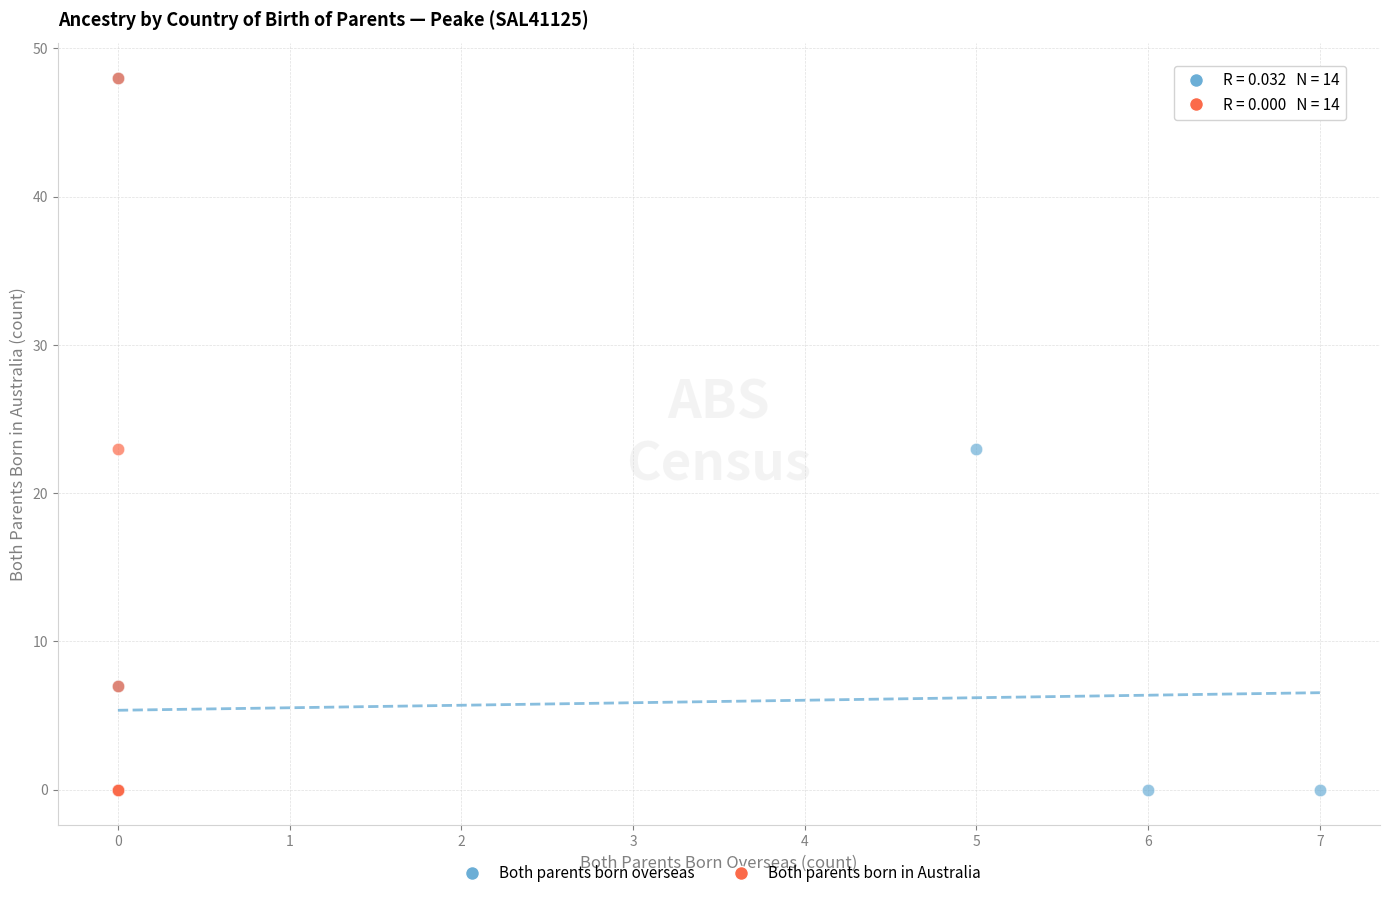

What are all the series names shown in the legend?

Both parents born overseas, Both parents born in Australia